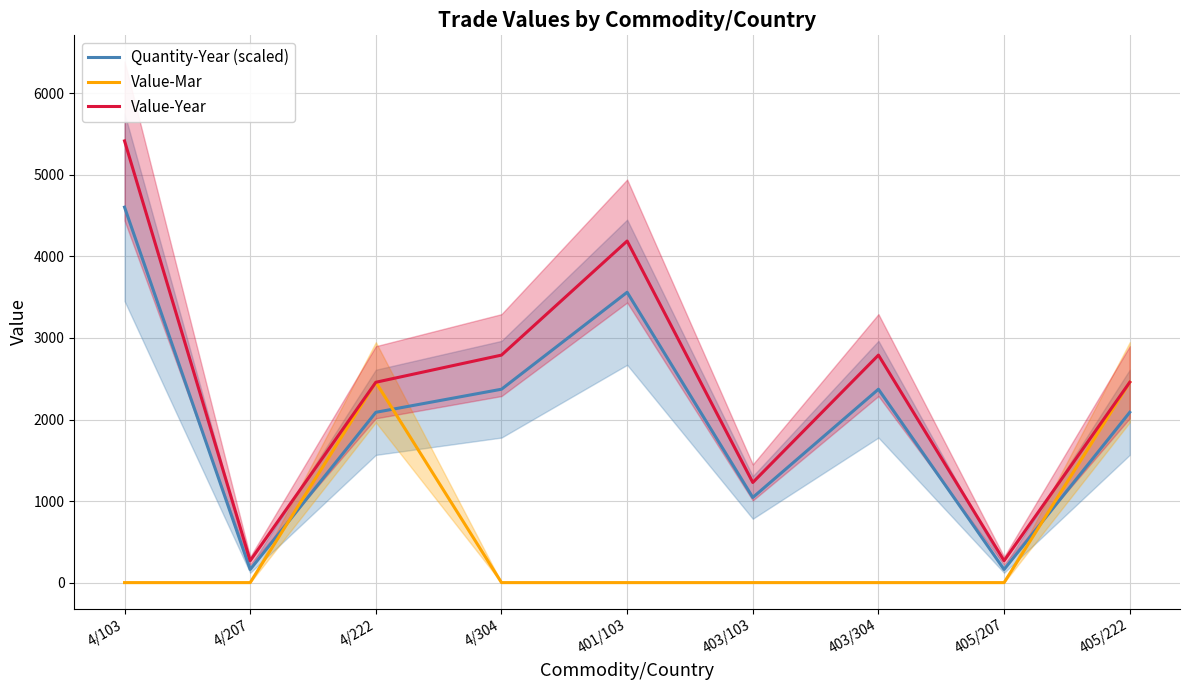

True or false: Quantity-Year (scaled) and Value-Year cross at least once.

False